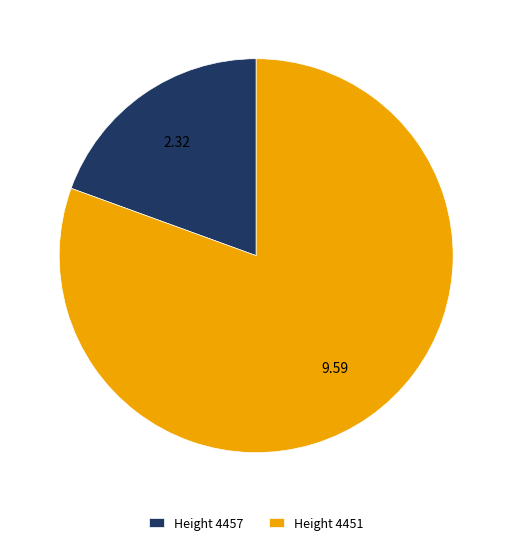

Rank the categories by value from lowest to highest.

Height 4457, Height 4451